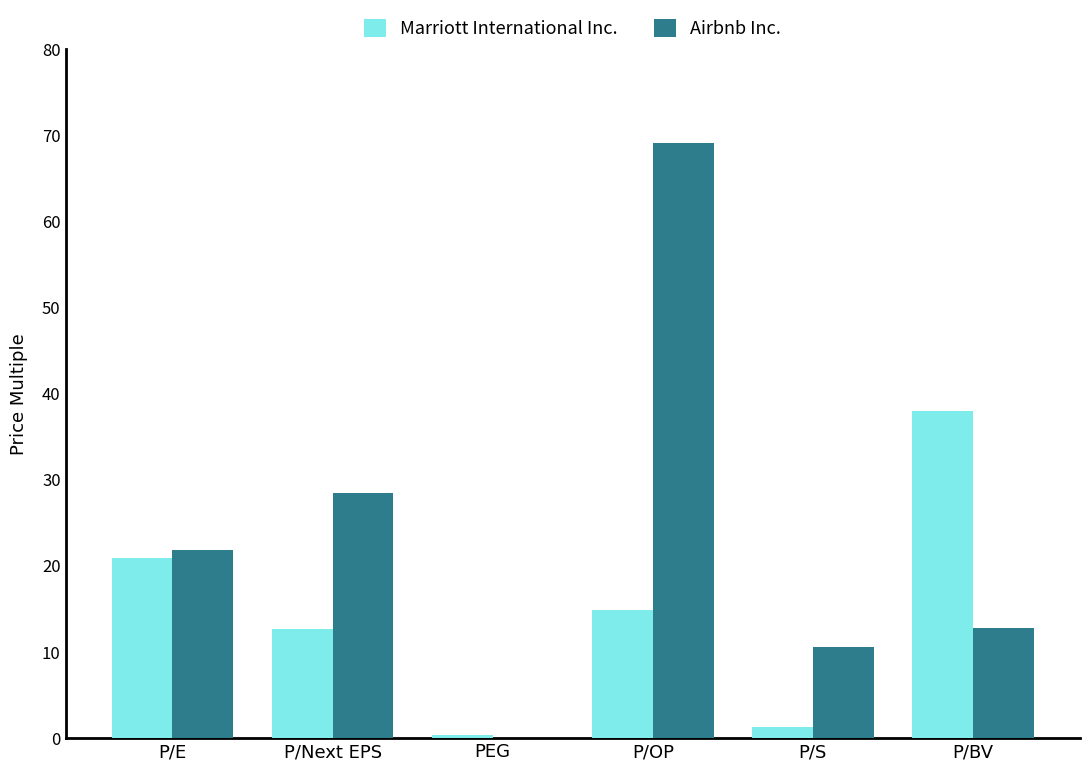

What is the total value across all series at P/BV?

50.8